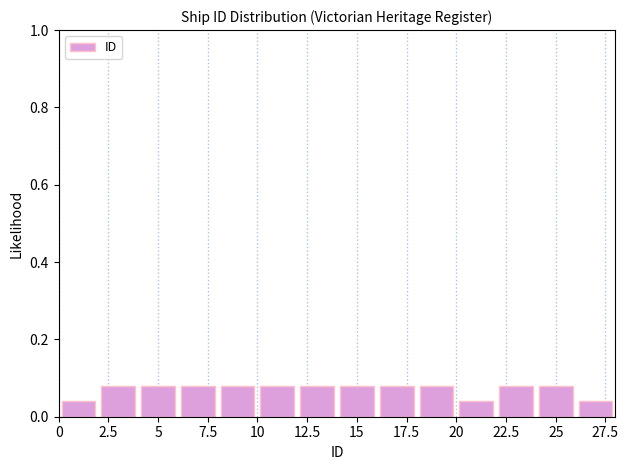

Reading left to right, list every bar in this chart as the range it spans on the x-axis followed by its height. The values are not printed on the chart, so give them approximately, as read against the axis.

0 to 2: 0.04
2 to 4: 0.08
4 to 6: 0.08
6 to 8: 0.08
8 to 10: 0.08
10 to 12: 0.08
12 to 14: 0.08
14 to 16: 0.08
16 to 18: 0.08
18 to 20: 0.08
20 to 22: 0.04
22 to 24: 0.08
24 to 26: 0.08
26 to 28: 0.04